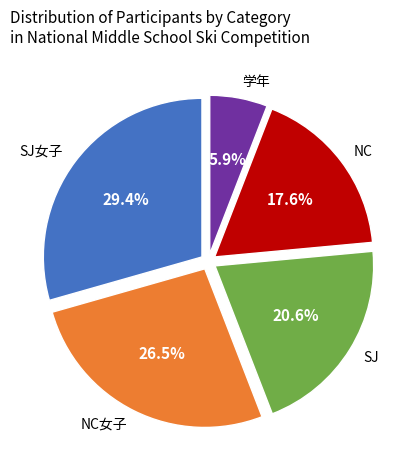

What is the largest slice in the pie chart?

SJ女子